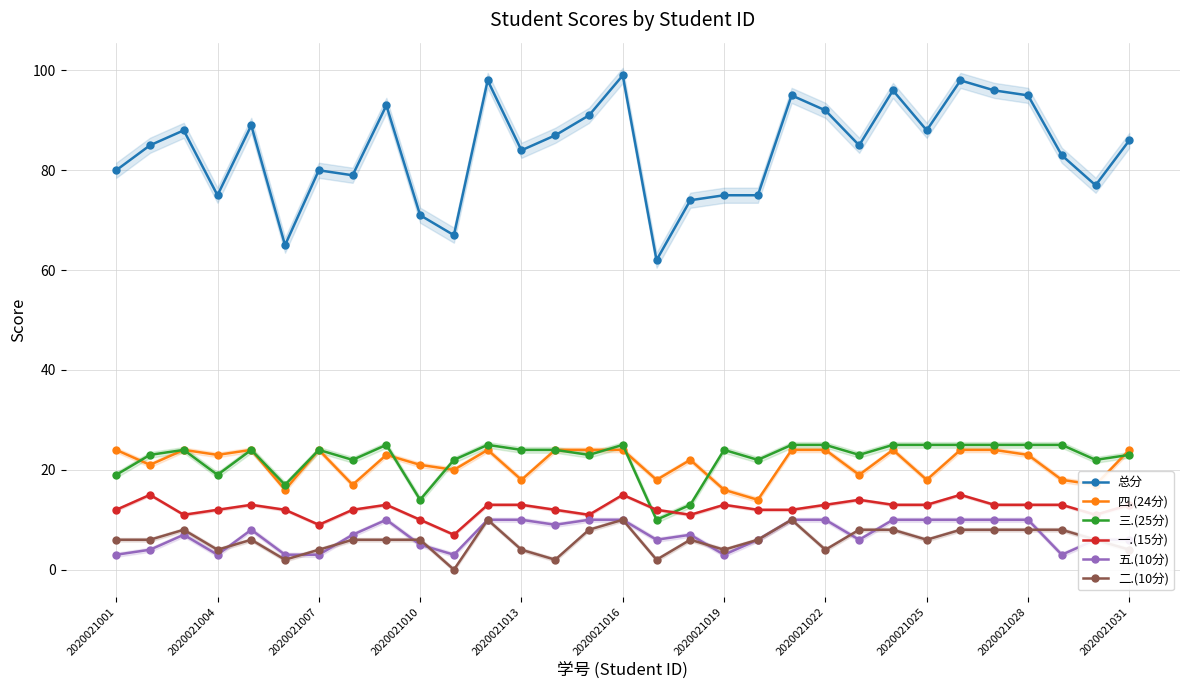

True or false: 二.(10分) has more than 1 interior local peaks.

True